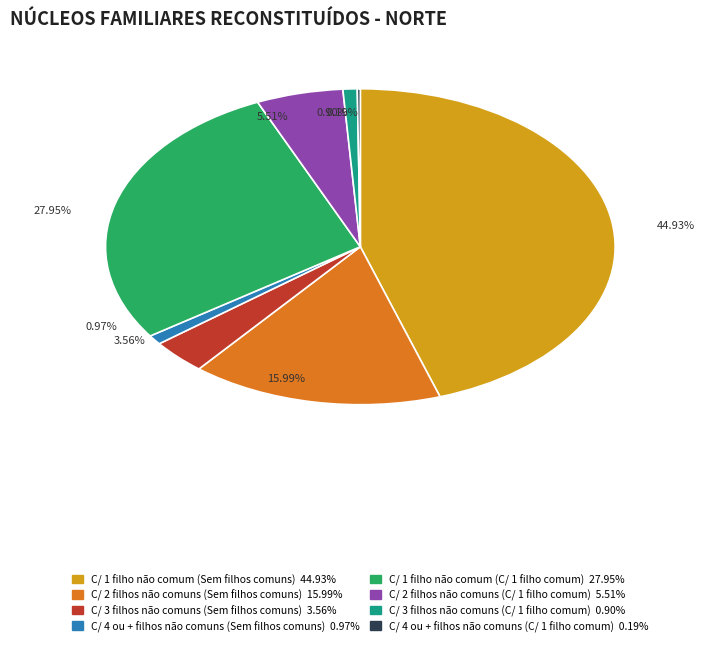

Which category has the biggest portion of the pie?

C/ 1 filho não comum (Sem filhos comuns)